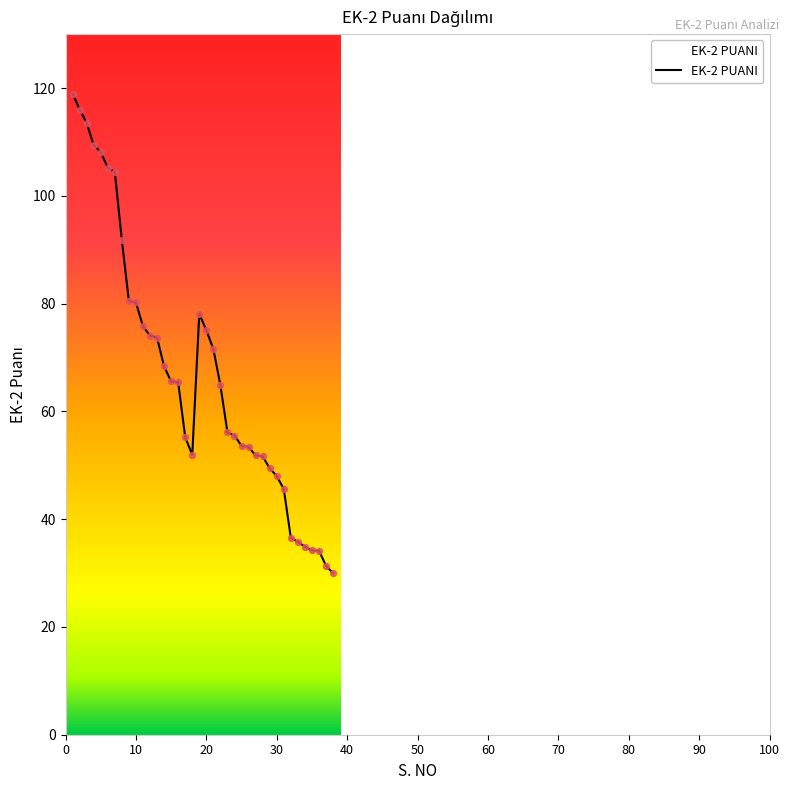

What is the maximum value shown in the chart?

119.0